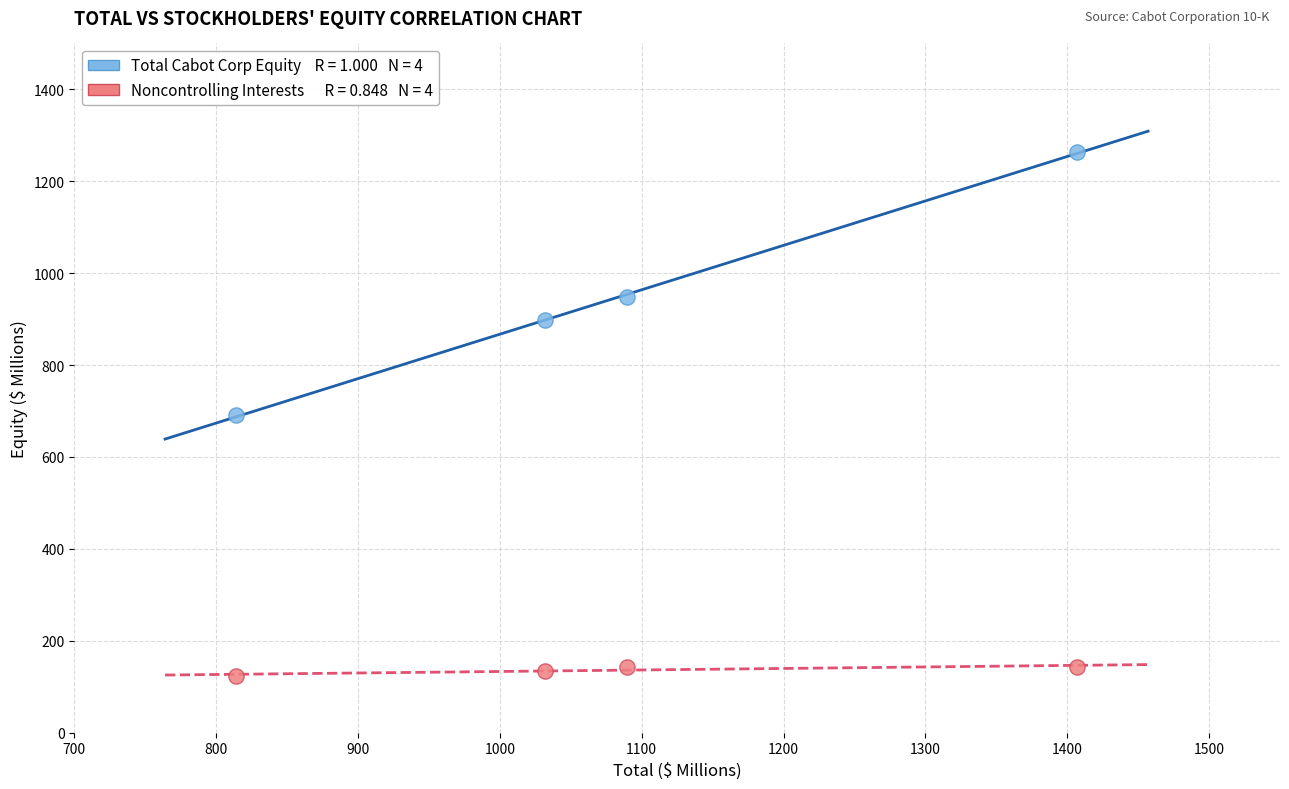

Across all data points, what is the range of X values (max minus min)?

593